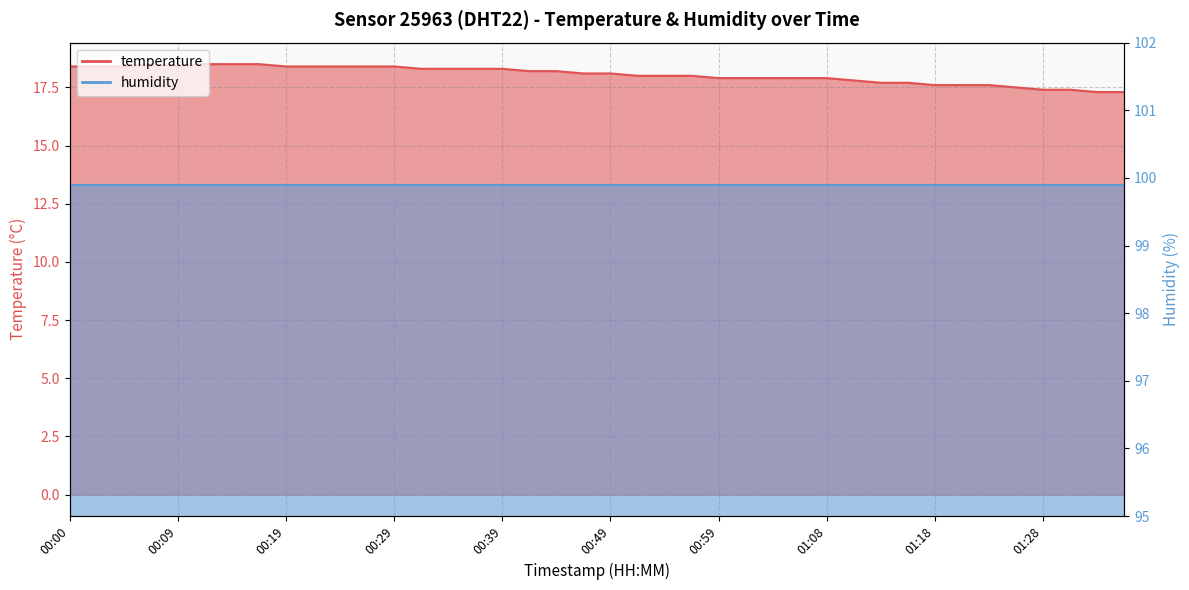

What is the ratio of the value at 01:06 to the value at 00:54?

1.0